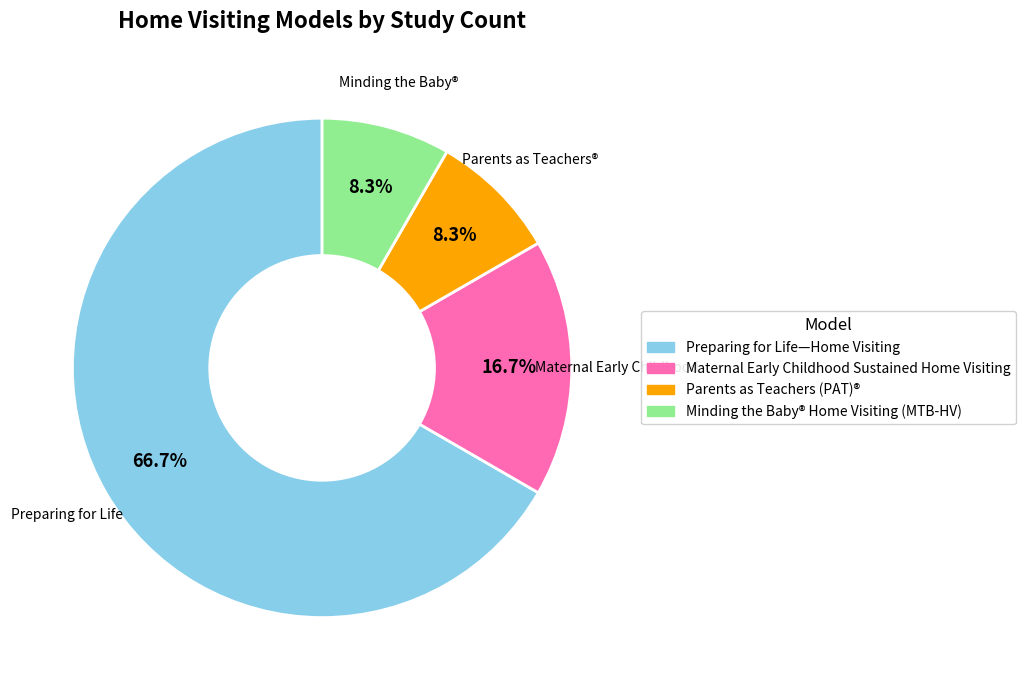

Which category has the biggest portion of the pie?

Preparing for Life—Home Visiting